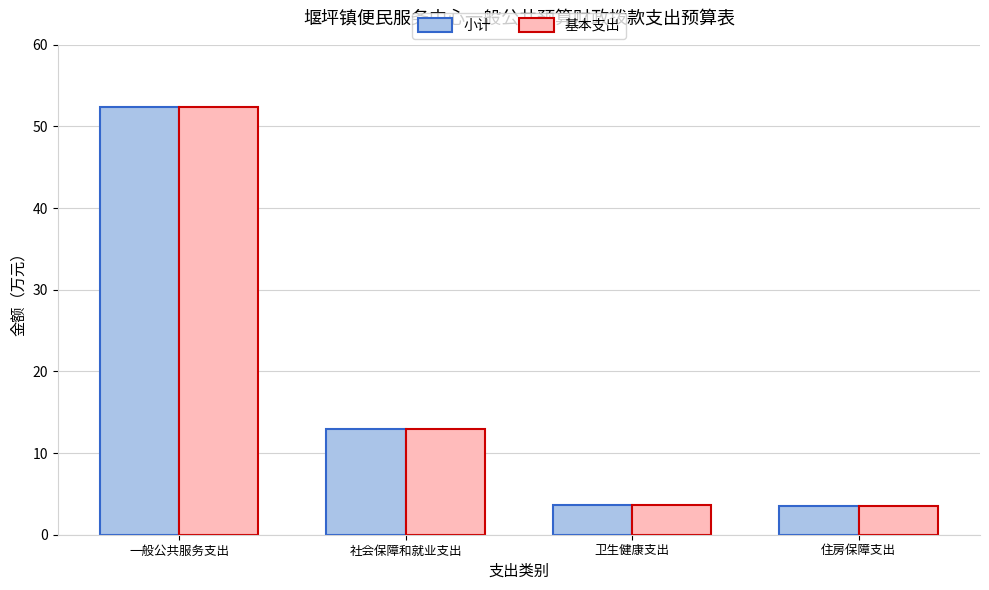

What is the difference between the maximum and second lowest values in the 小计 series?

48.8